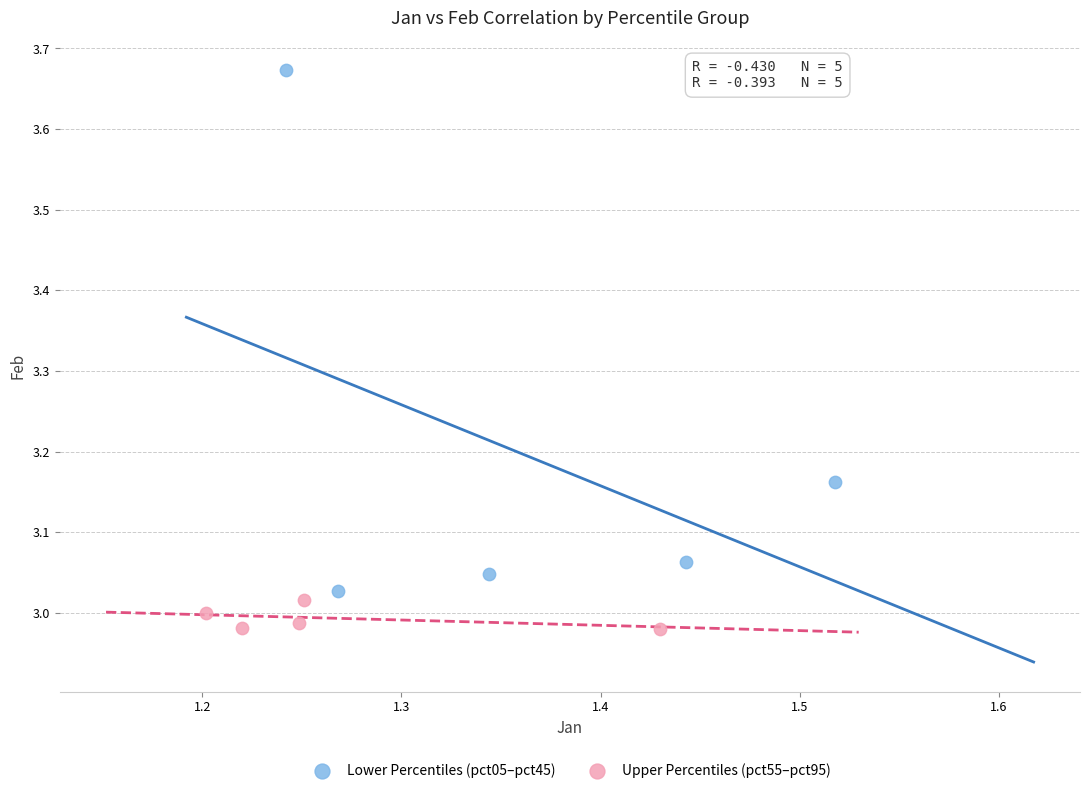

Which series reaches the maximum Y coordinate?

Lower Percentiles (pct05–pct45)